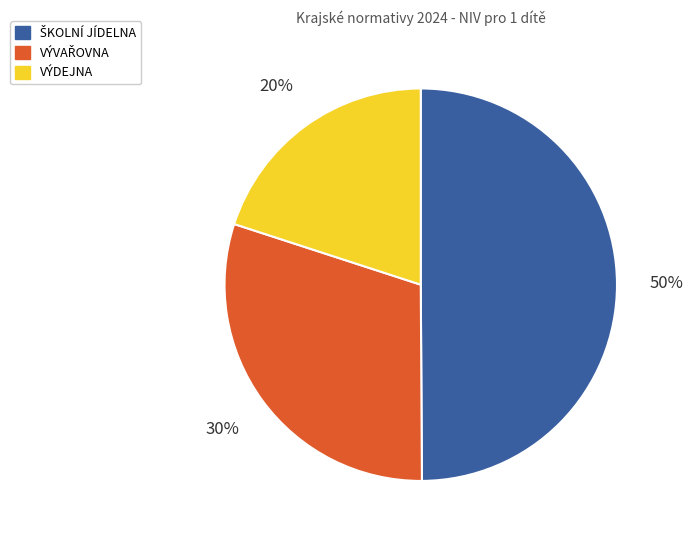

Which category has the smallest portion of the pie?

VÝDEJNA